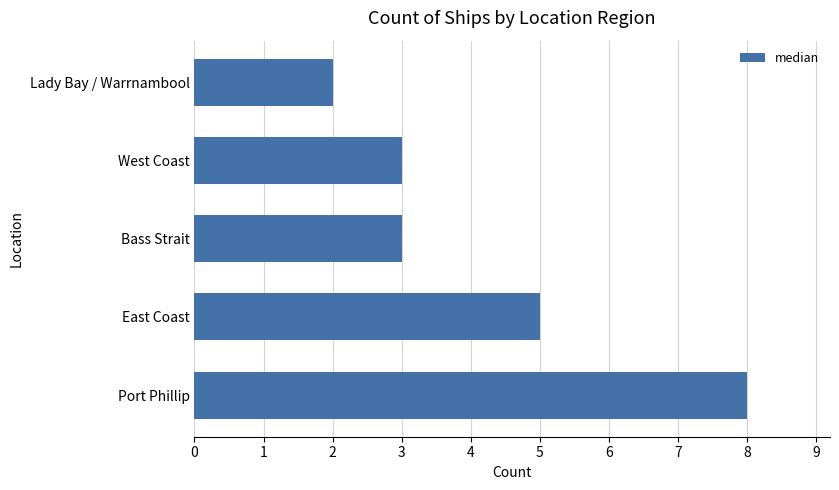

Does the chart contain stacked bars?

No